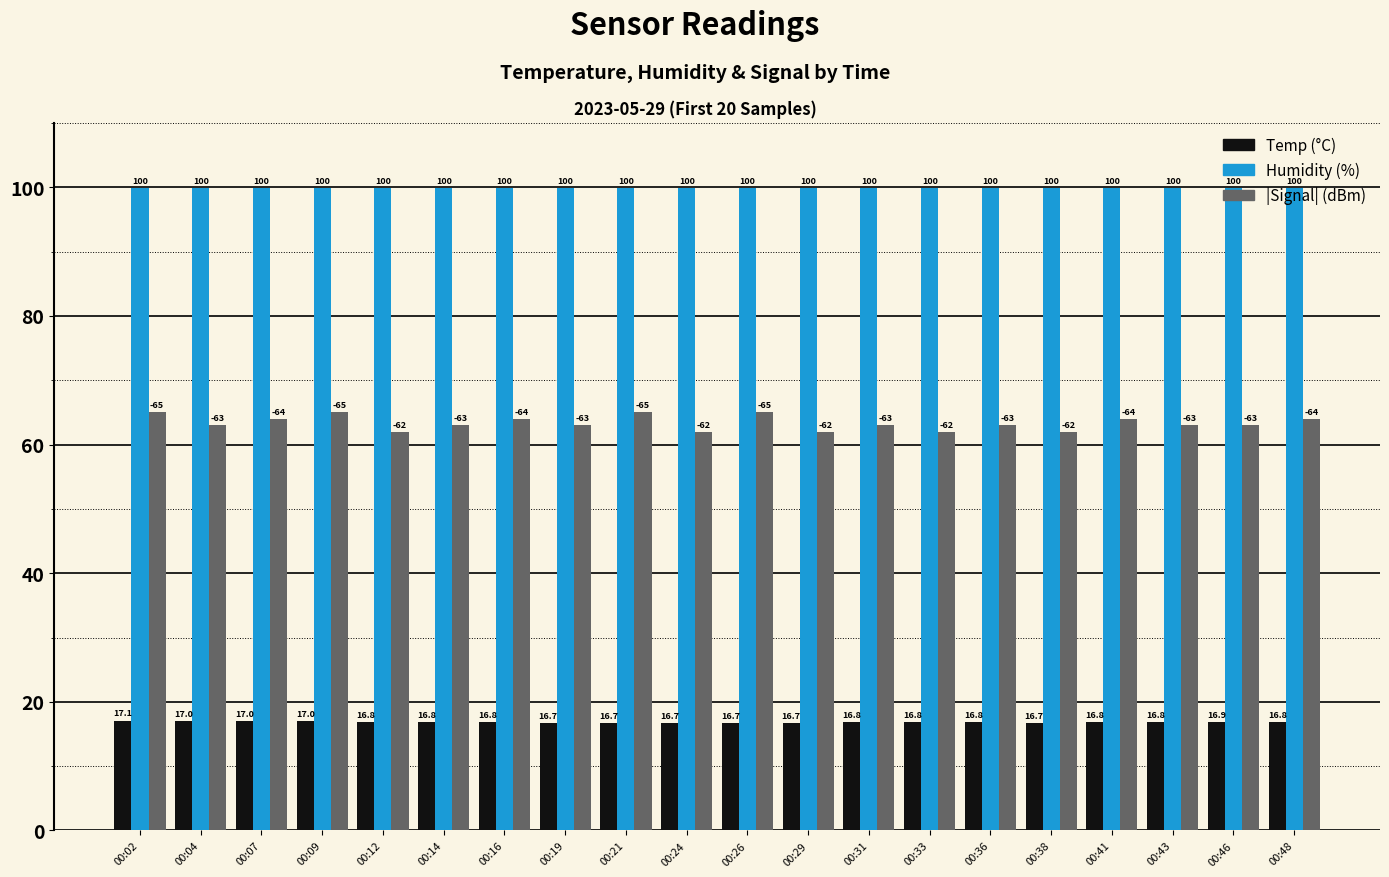

What is the total value across all series at 00:02?

182.0